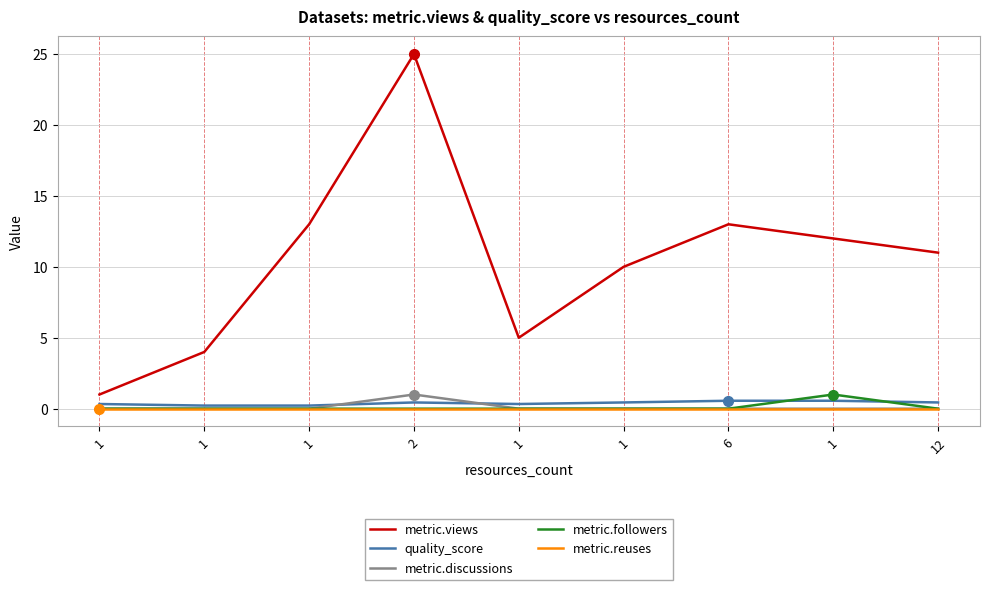

True or false: quality_score has a value of 0.6 at 1.

True